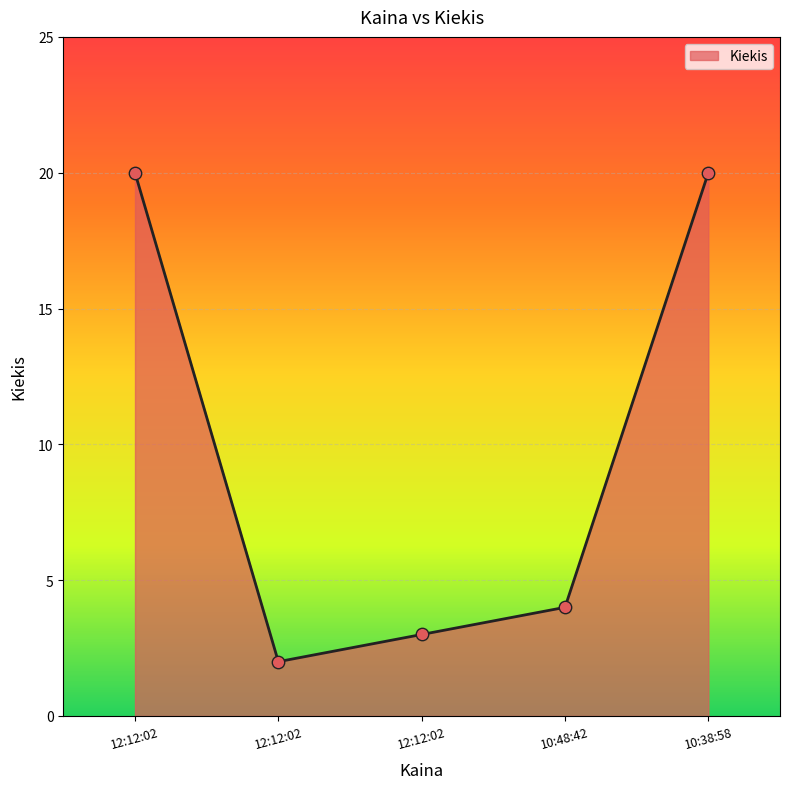

Between 12:12:02 and 10:38:58, which is larger?

10:38:58